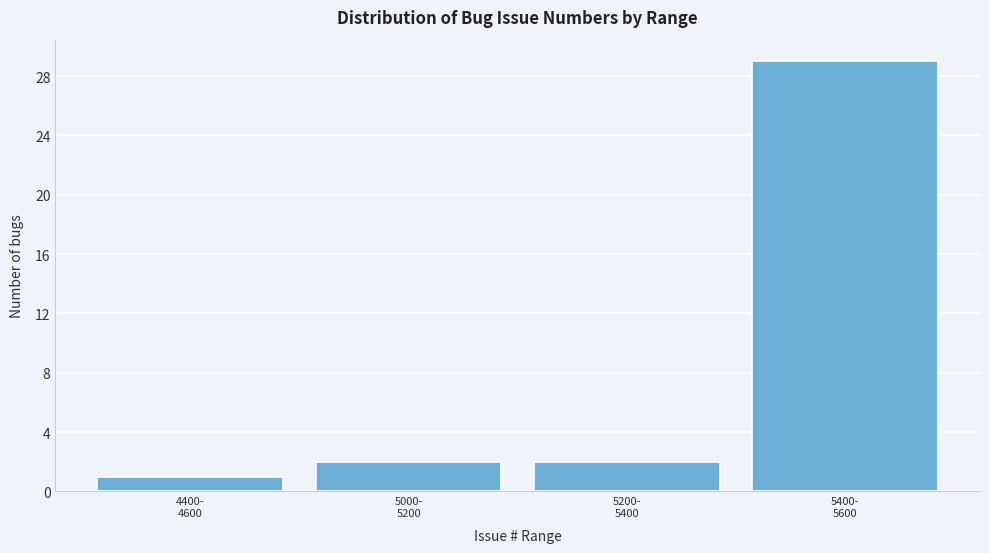

Reading right to left, extract all data points from this chart.

29	2	2	1